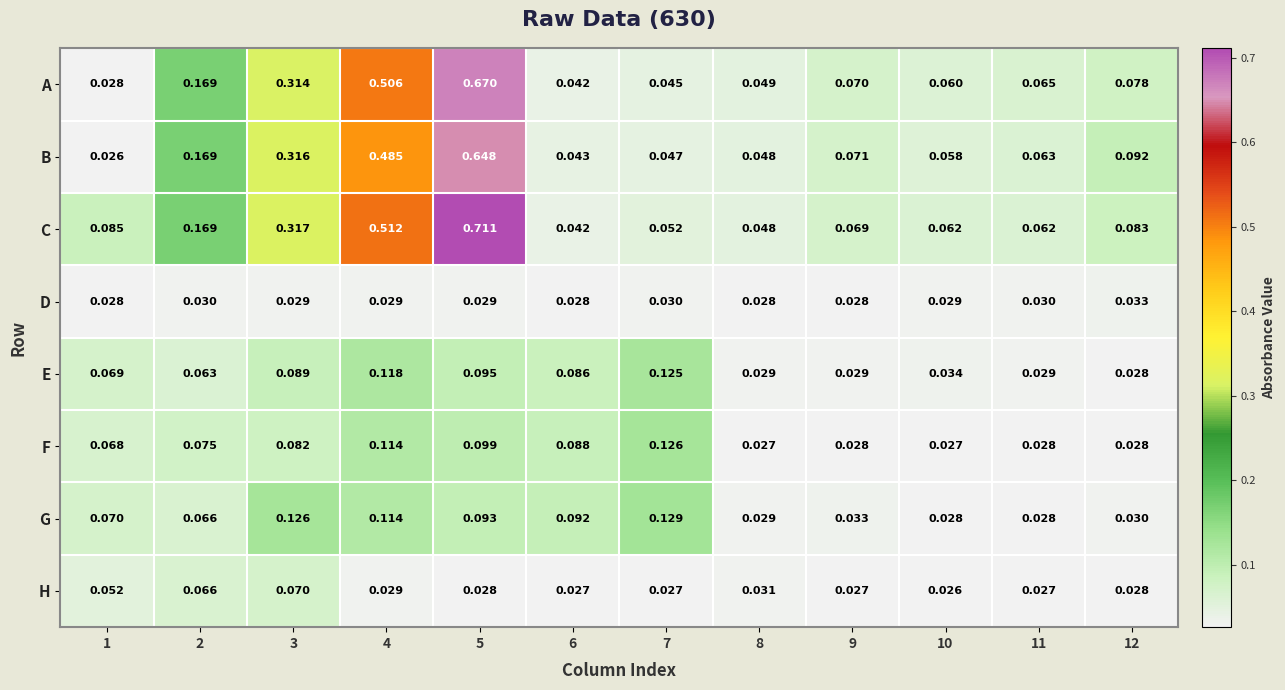

List the series in order of their peak value, highest first.

C, A, B, G, F, E, H, D